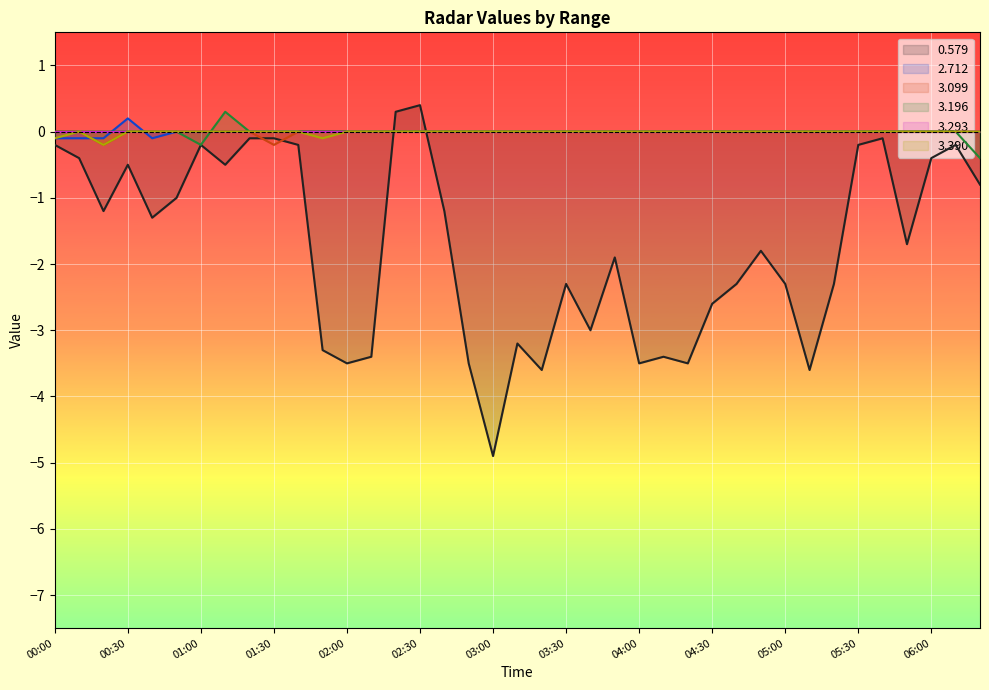

How many values in the 3.196 series are below 0?

2